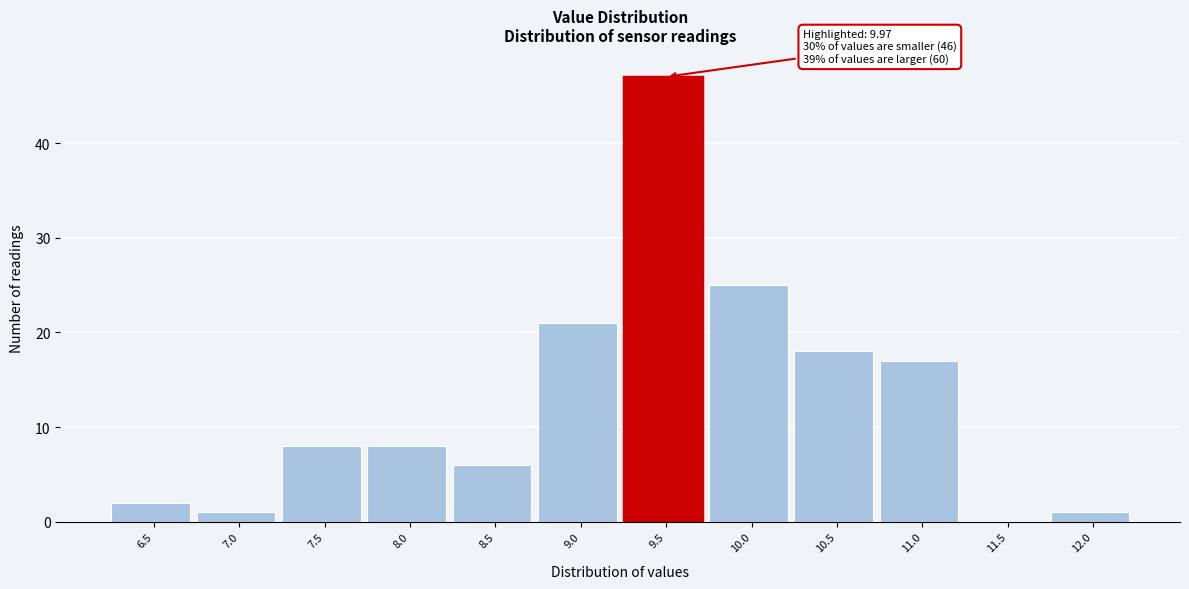

Reading right to left, what are all the values shown in this chart?

12.0=1	11.5=0	11.0=17	10.5=18	10.0=25	9.5=47	9.0=21	8.5=6	8.0=8	7.5=8	7.0=1	6.5=2